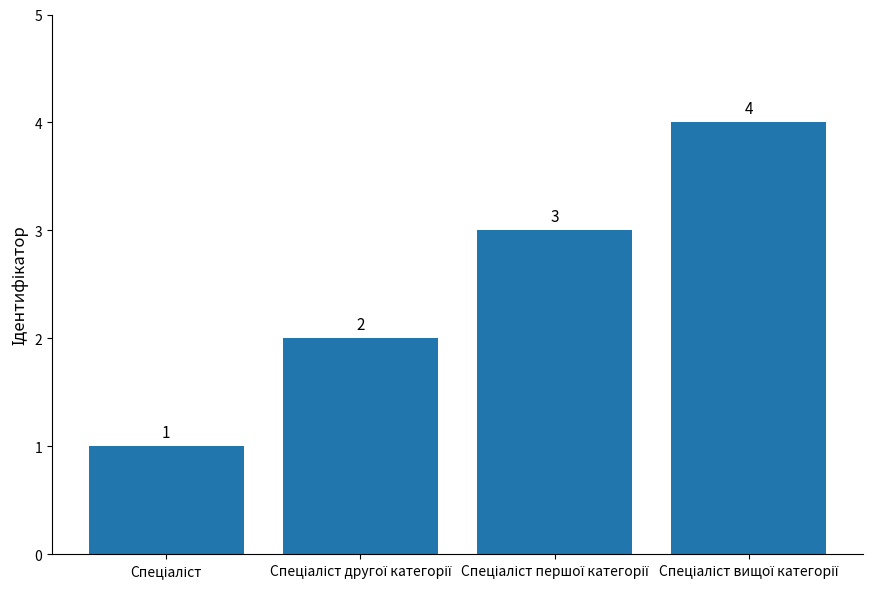

How many values are between 2 and 4?

3